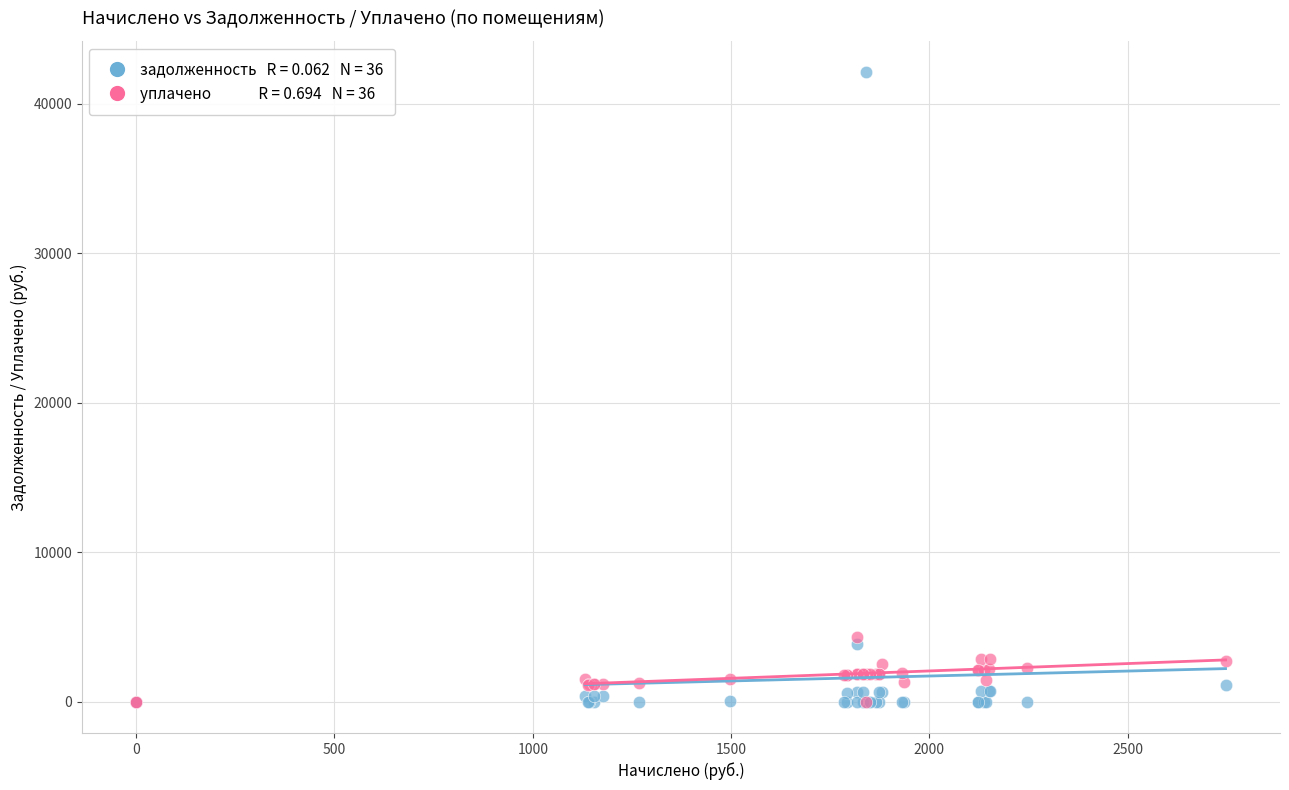

Across all series, what Y value is closest to 21050?

4322.1